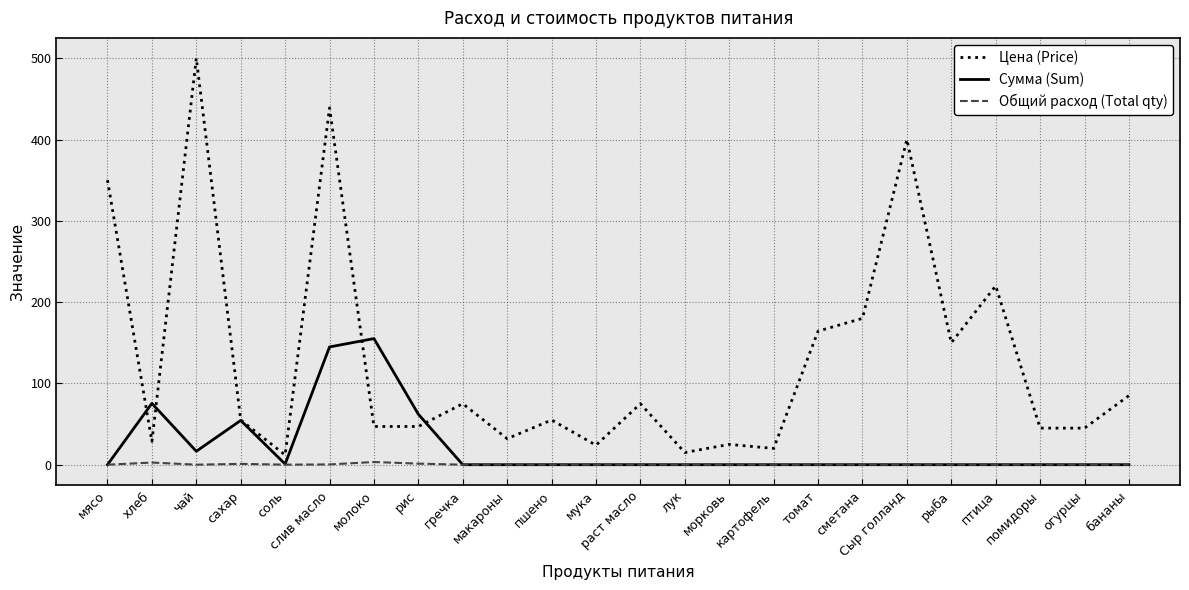

What is the maximum value shown in the chart?

500.0